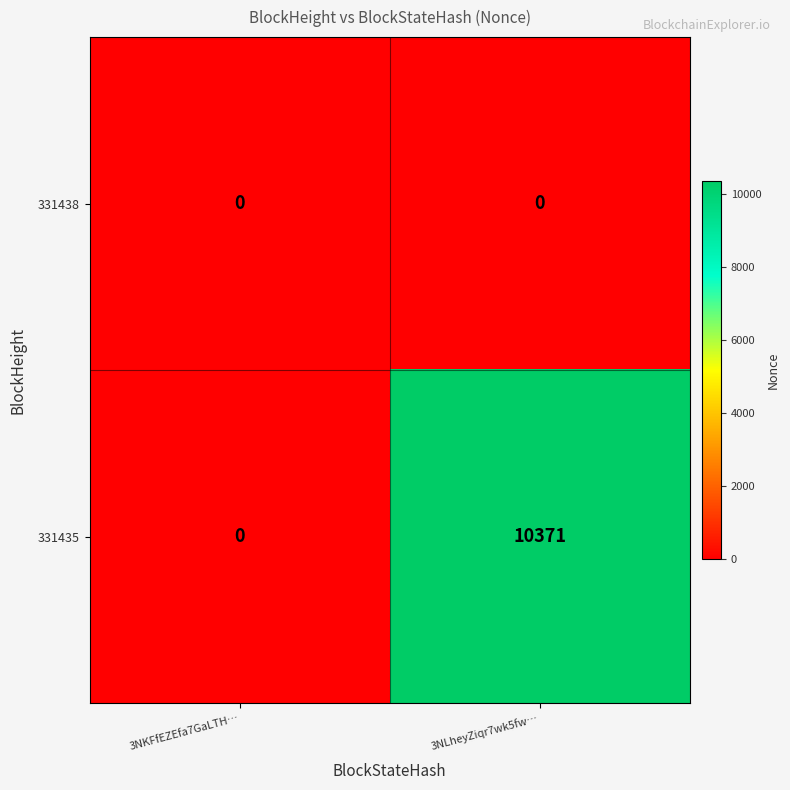

Reading left to right, what are all the values shown in this chart?

331438: 0	0
331435: 0	10371